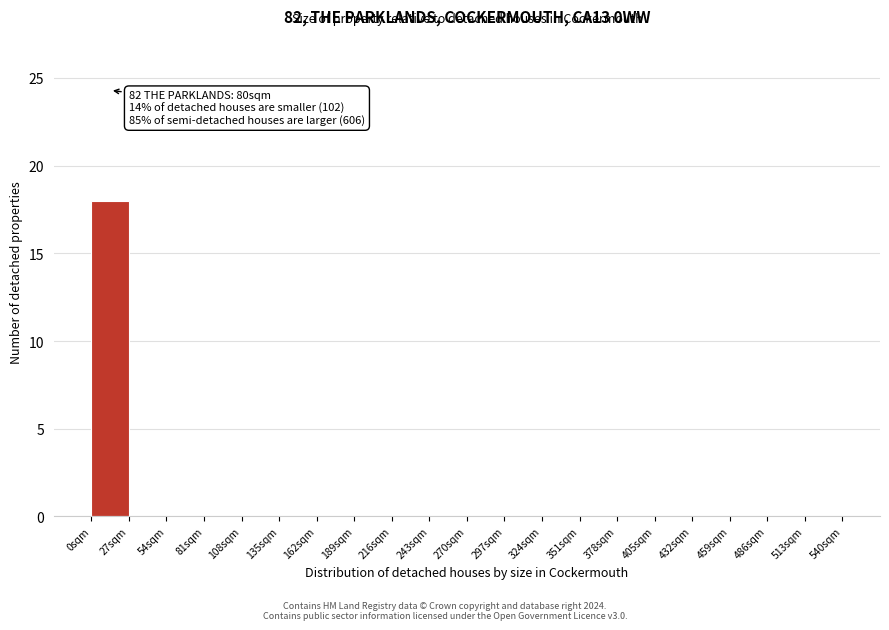

Which range on the x-axis has the tallest bar?

0 to 27